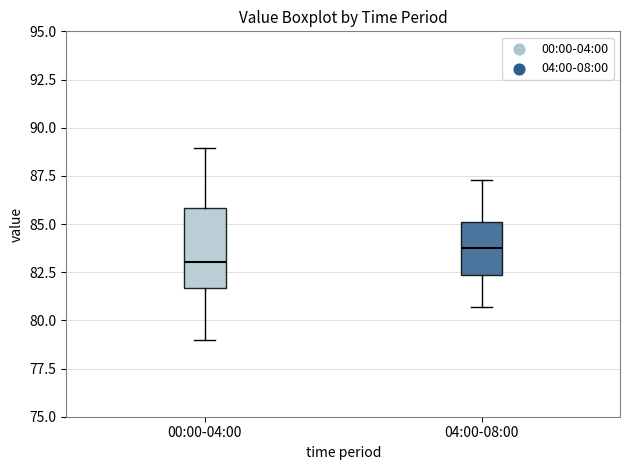

Where does the lower whisker of the box for 04:00-08:00 end on the y-axis? The values are not printed on the chart, so give them approximately, as read against the axis.

80.5